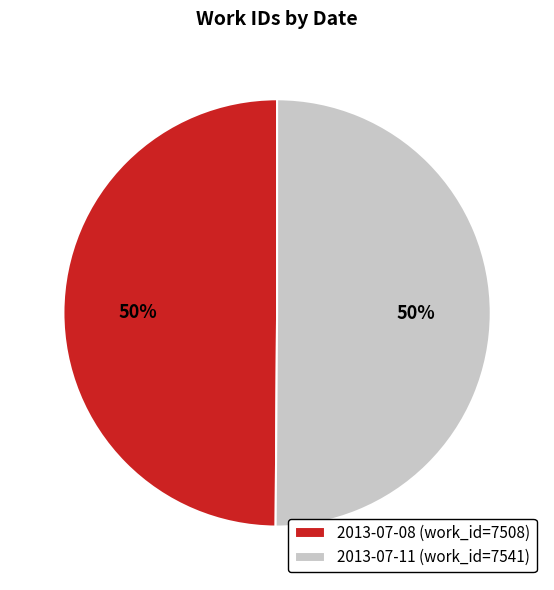

To the nearest percent, what percentage of the pie is 2013-07-11?

50%